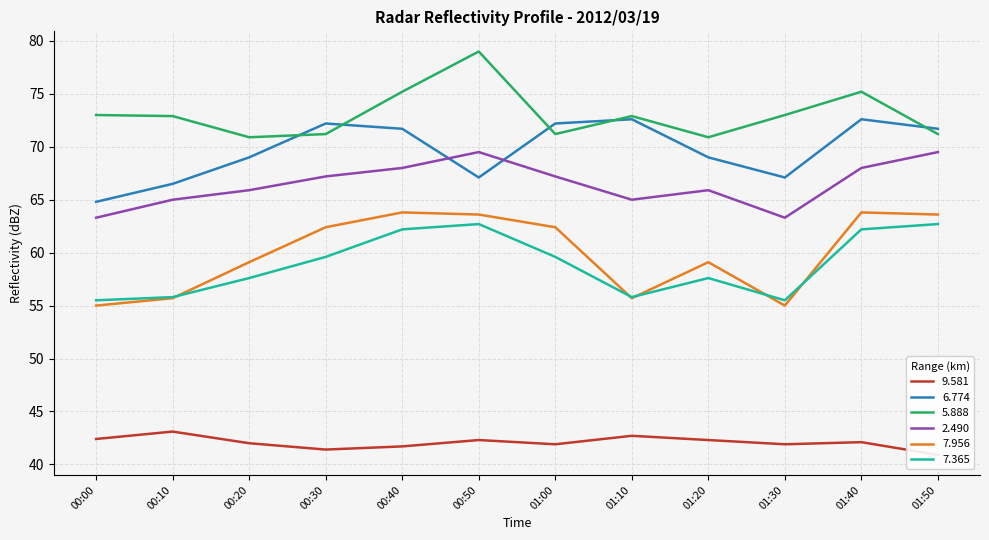

Is it true that 2.490 equals 104.3 at 00:40?

False